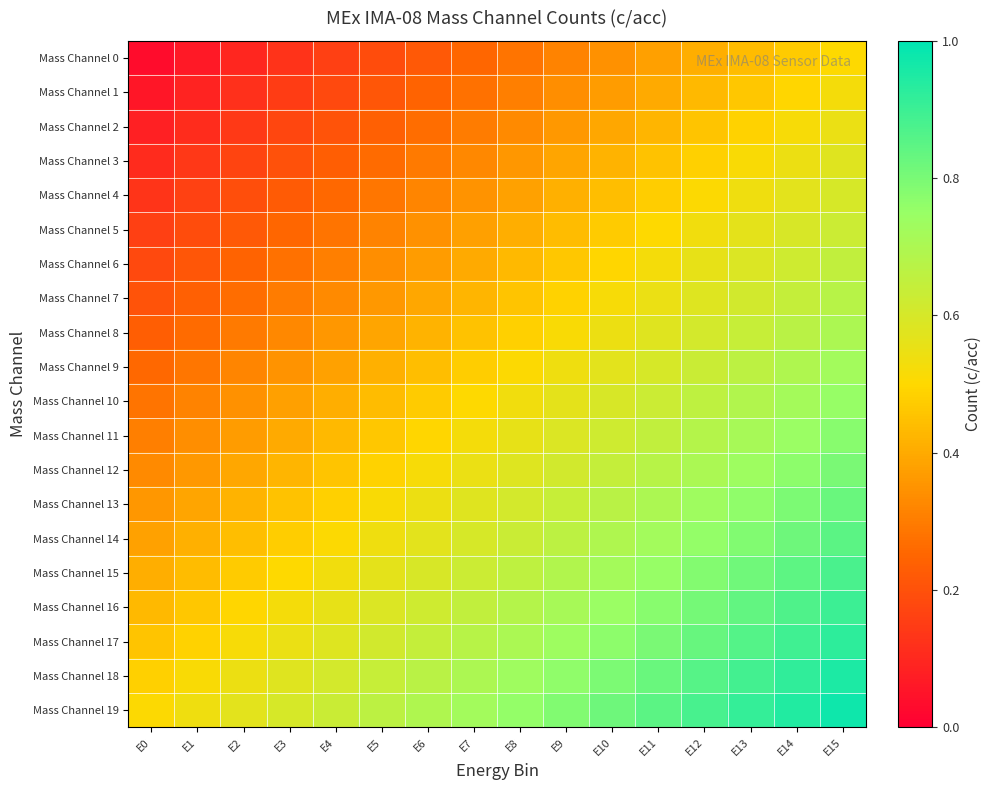

What is the spread (max minus min) of values at E7?

0.5